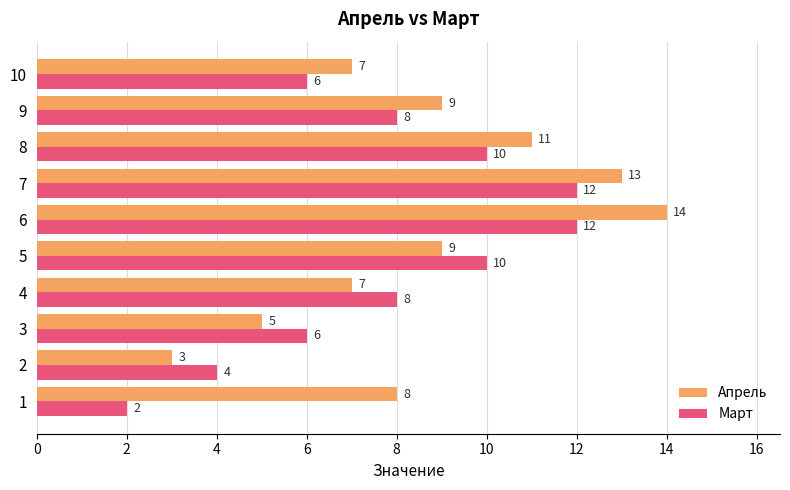

At which category is the sum across all series the highest?

6